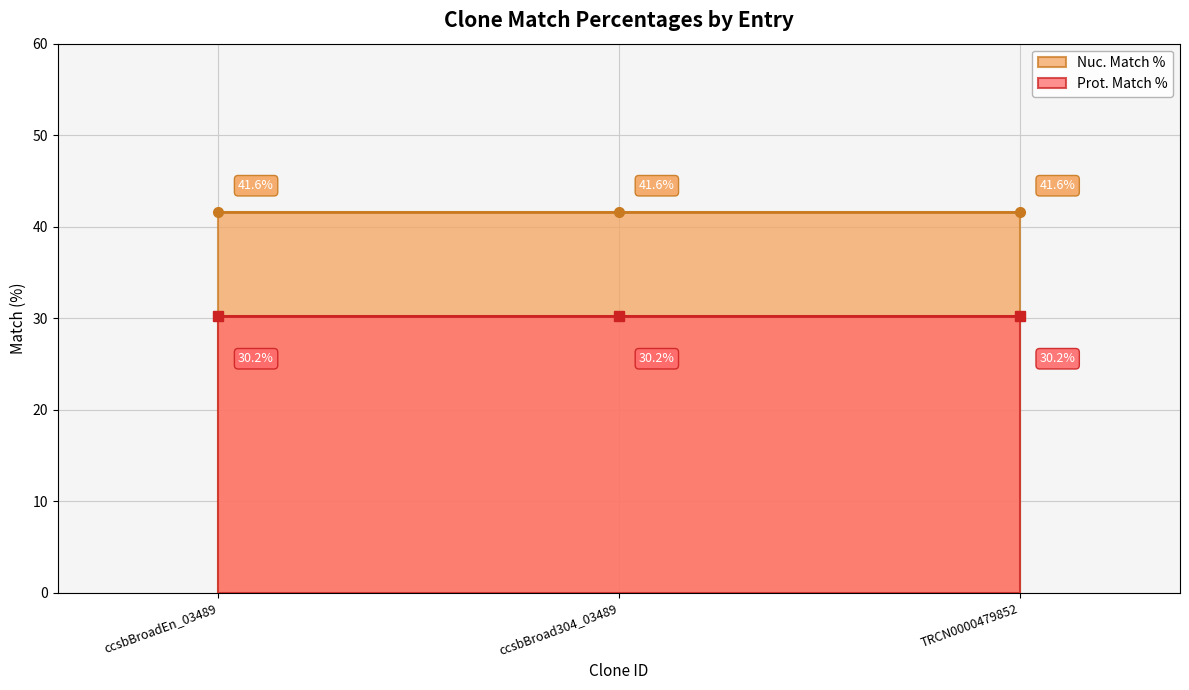

Is the value of Prot. Match % at ccsbBroad304_03489 greater than the value of Nuc. Match % at ccsbBroad304_03489?

No